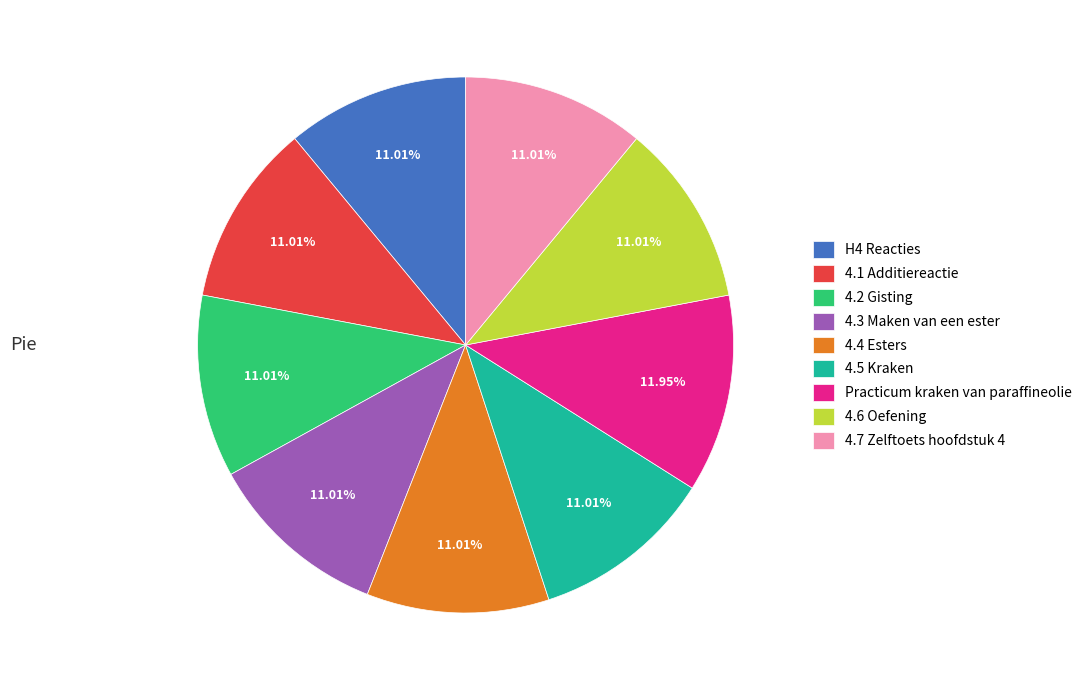

Does 4.3 Maken van een ester account for over 50% of the chart?

No